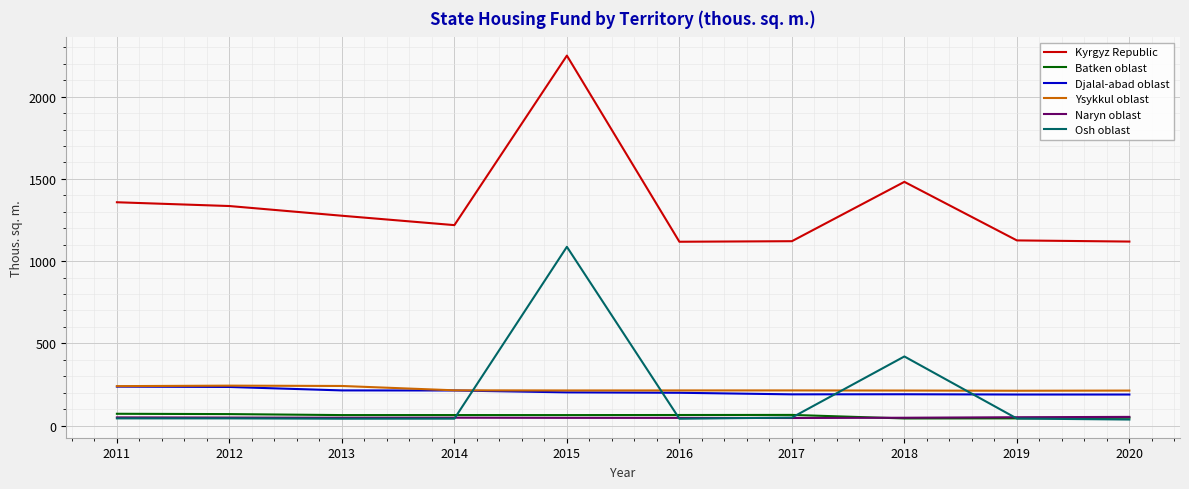

Which series has the widest spread of values?

Kyrgyz Republic